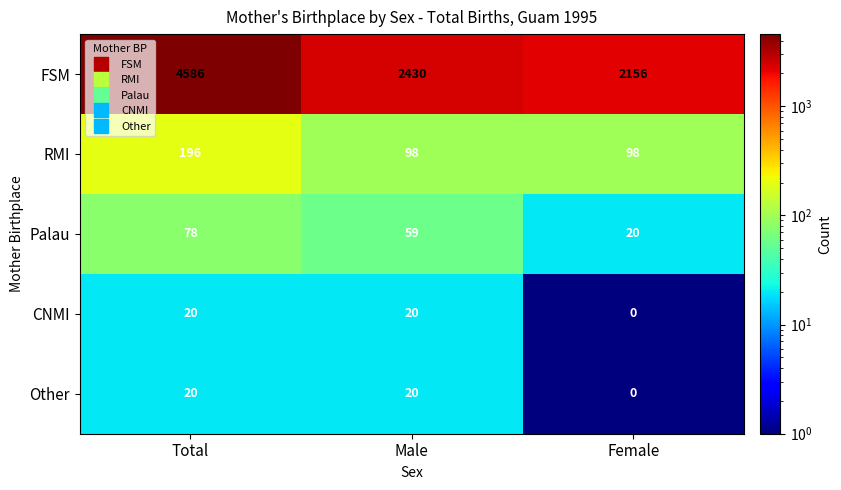

At which category is the sum across all series the highest?

Total